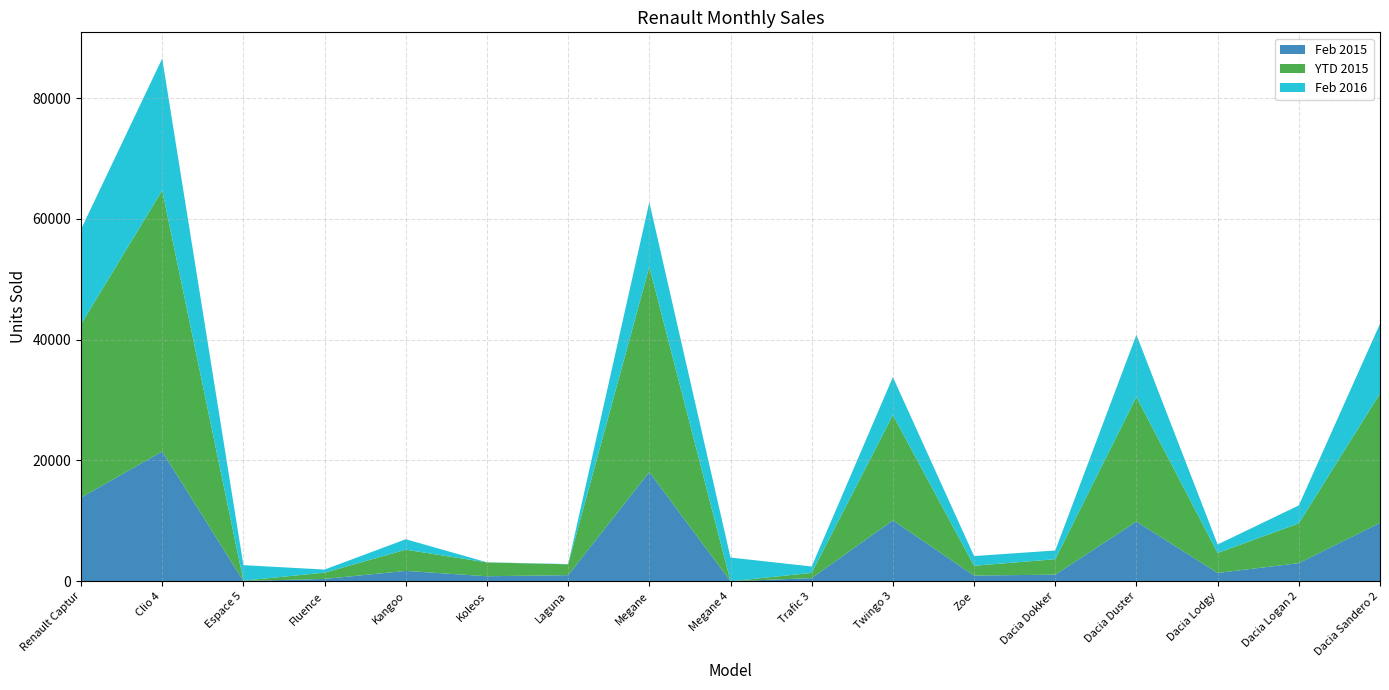

Reading right to left, list all the values displayed in this chart.

Feb 2015: 9667	3000	1374	9881	1096	942	10090	520	0	18089	1009	831	1710	386	51	21484	13858
YTD 2015: 21417	6581	3312	20623	2553	1621	17415	863	0	33960	1796	2287	3513	1037	51	43216	28702
Feb 2016: 11539	2977	1405	10314	1446	1606	6303	1063	3927	10714	42	22	1734	511	2565	21845	15711